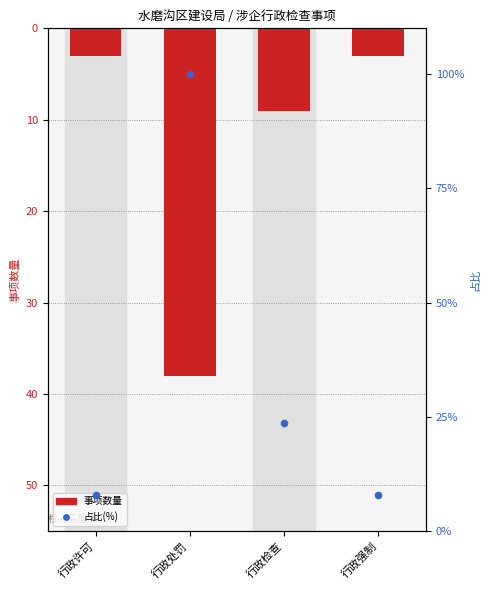

What are all the series names shown in the legend?

事项数量, 占比(%)